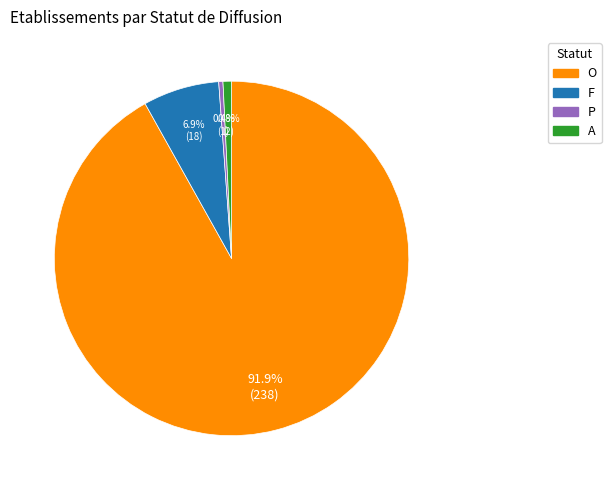

What is the largest slice in the pie chart?

O